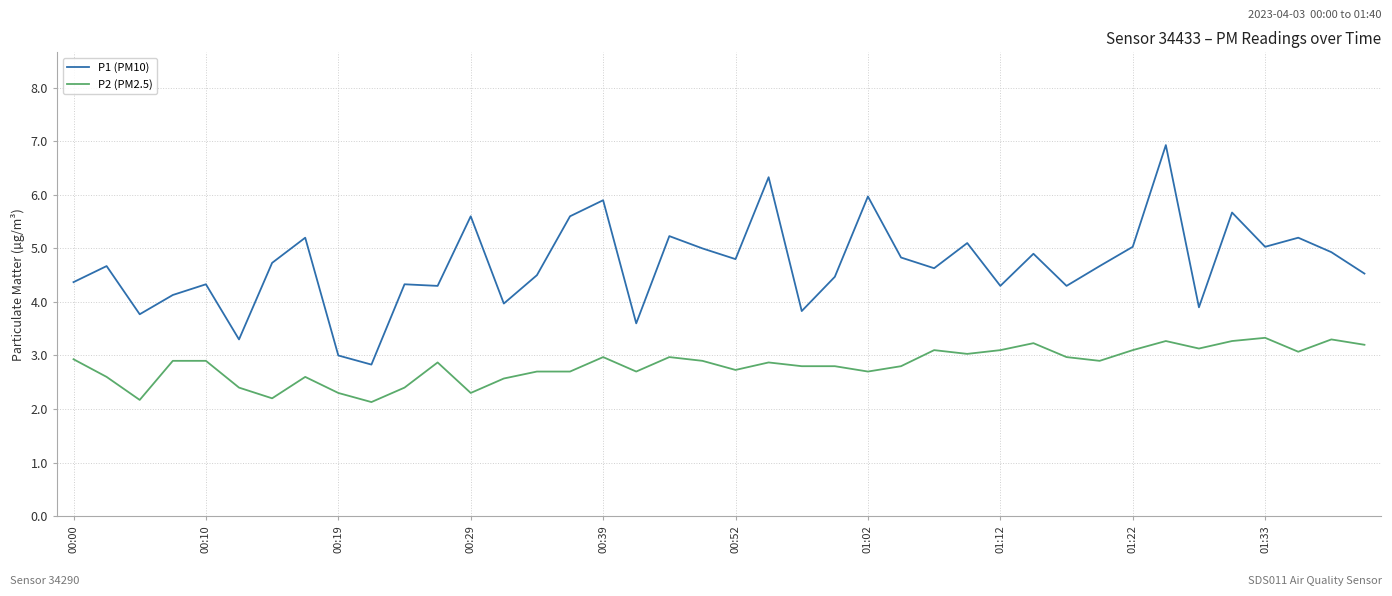

List the series in order of their overall mean, lowest first.

P2 (PM2.5), P1 (PM10)